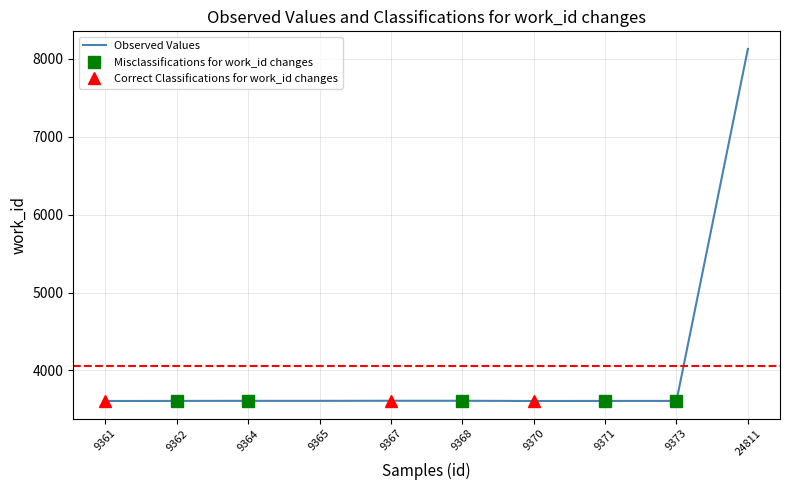

Reading left to right, transcribe all the data shown in this chart.

3608	3609	3610	3610	3611	3611	3608	3609	3609	8129